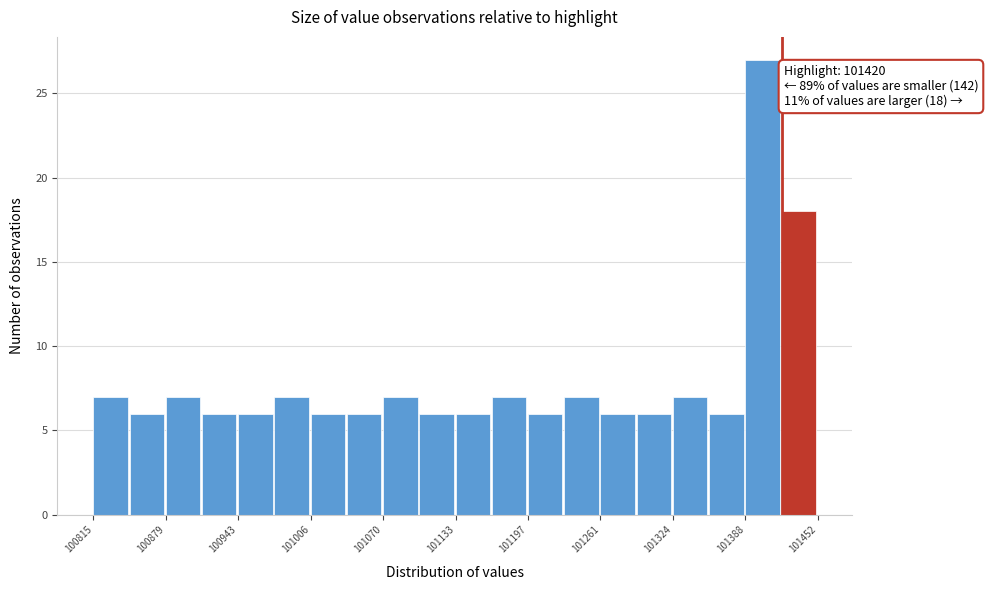

Read against the x-axis, roughly where is the centre of the tallest bar?

101400